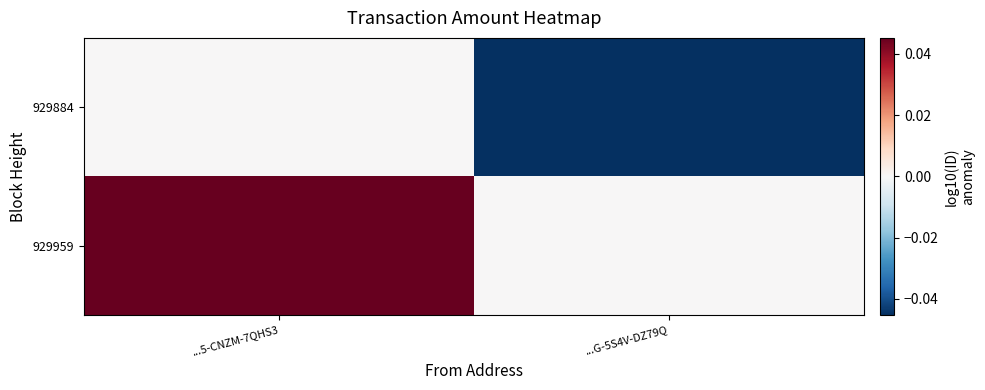

Rank the series by their maximum value, from lowest to highest.

929884, 929959